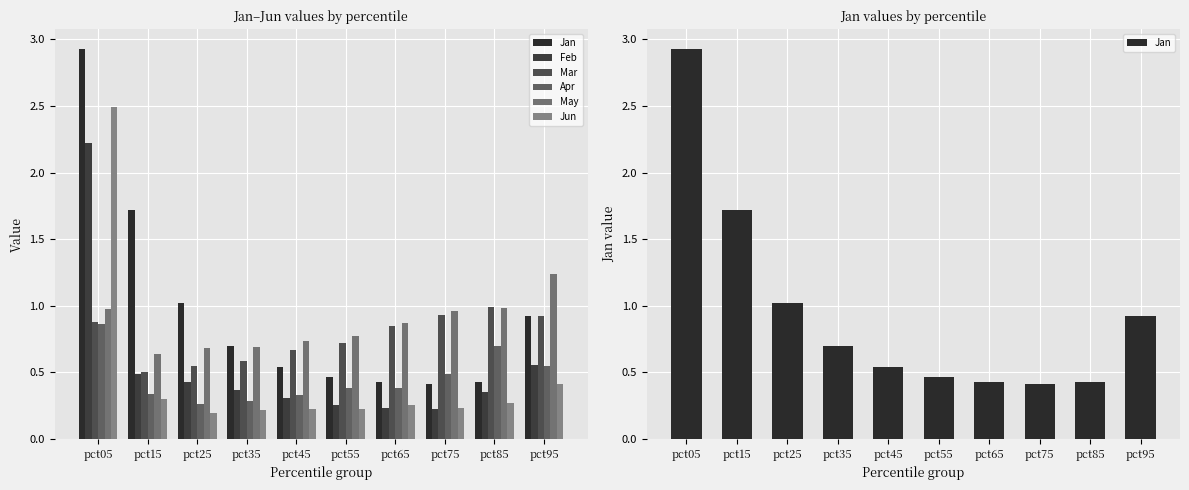

Between pct05 and pct95, which is larger?

pct05